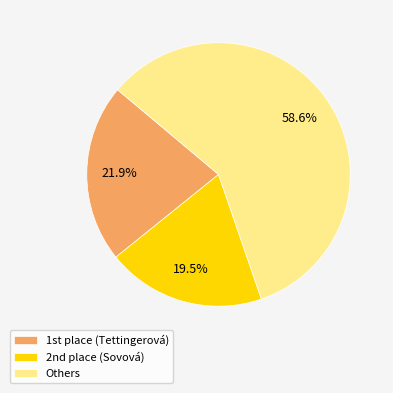

Which slice represents more than half of the pie?

Others